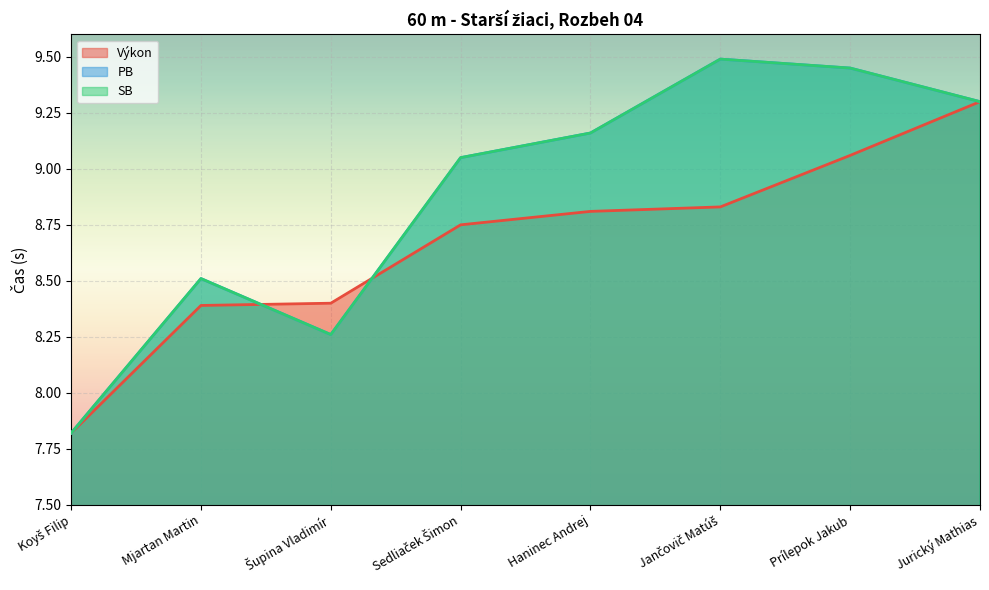

What is the difference between the maximum and second lowest values in the SB series?

1.2